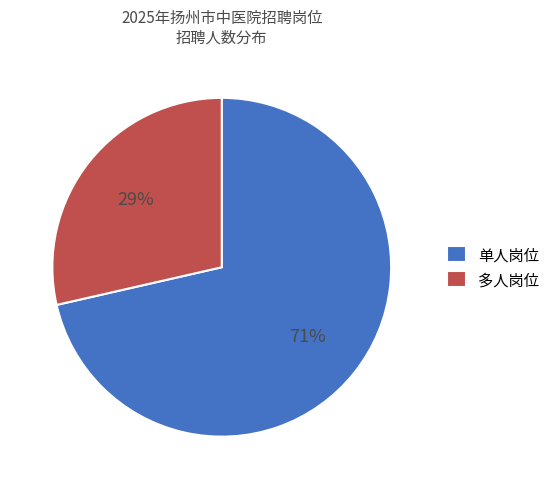

Count the number of slices in the pie.

2